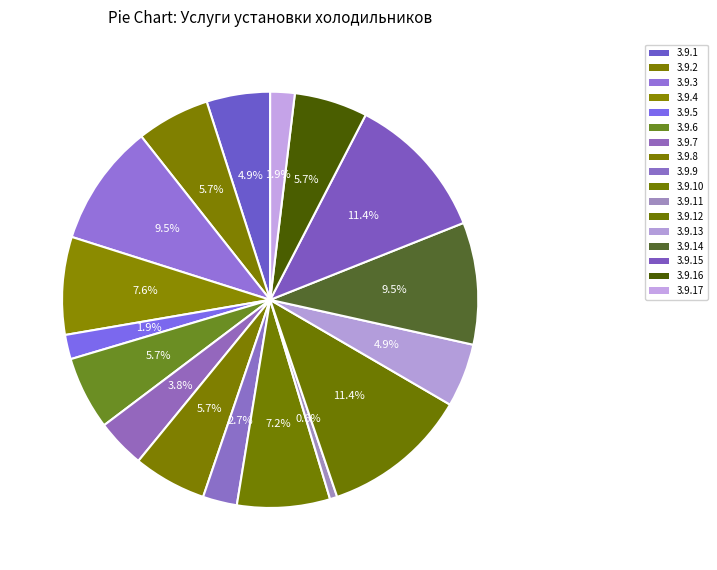

How many slices are in this pie chart?

17